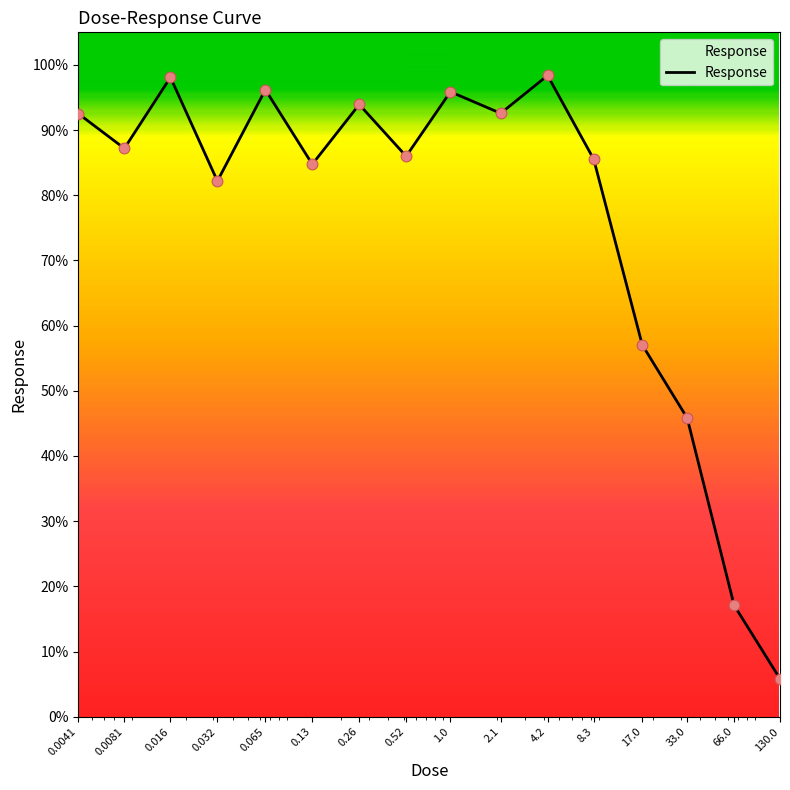

What is the minimum value shown in the chart?

5.8